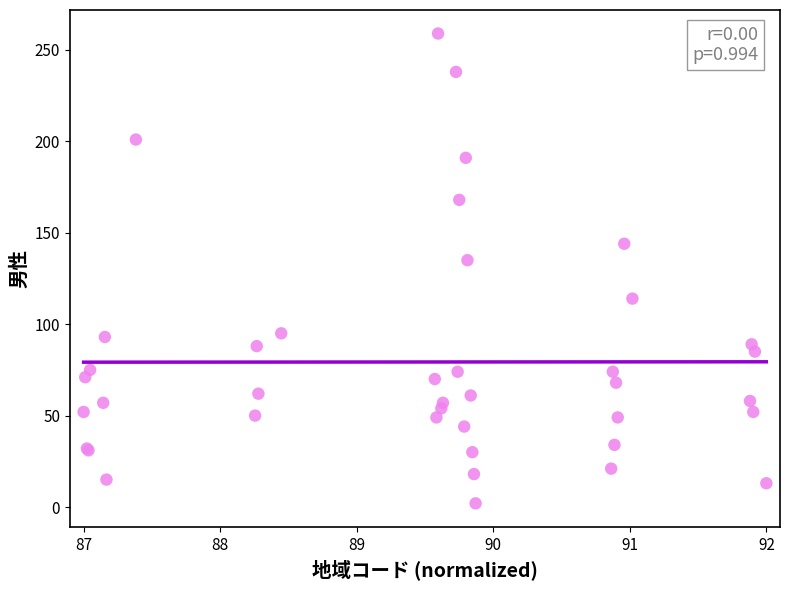

What Y value in the scatter plot is closest to 130?

135